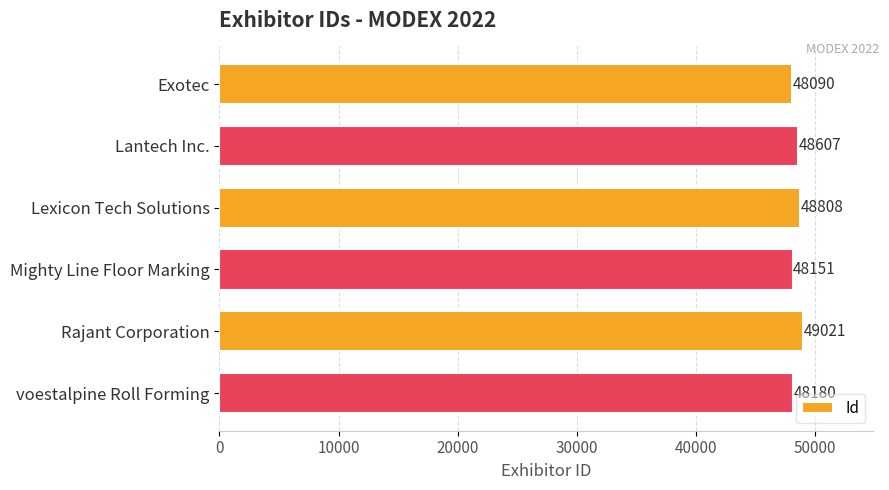

What is the difference between the second highest and second lowest values?

657